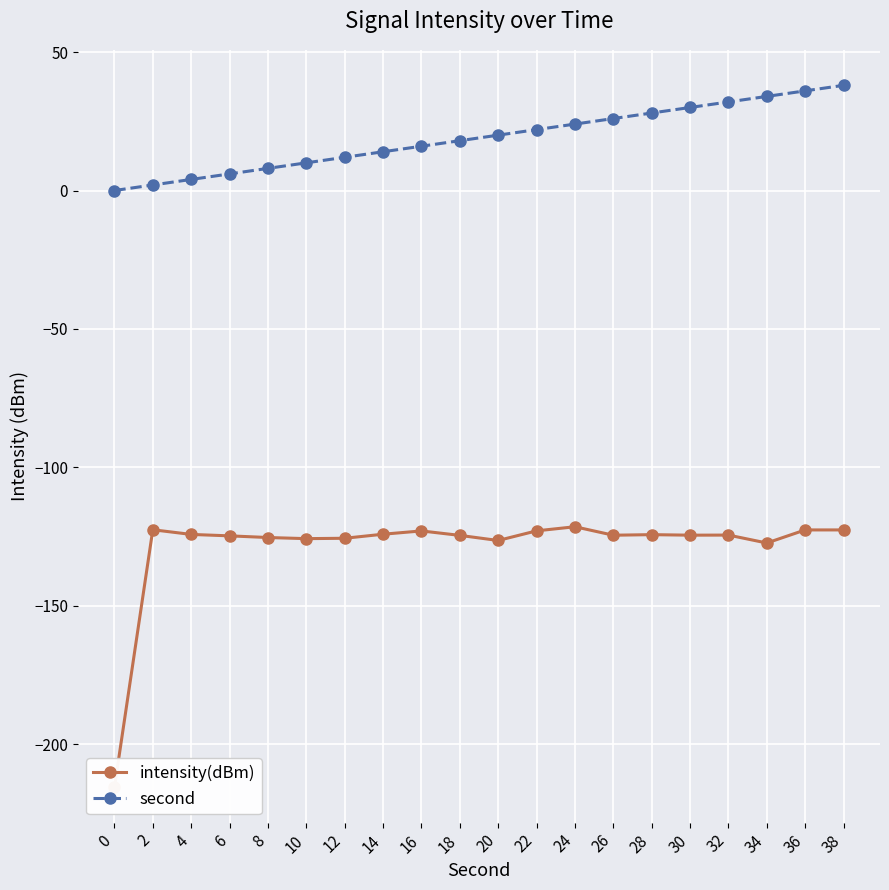

What is the sum of all second values?

380